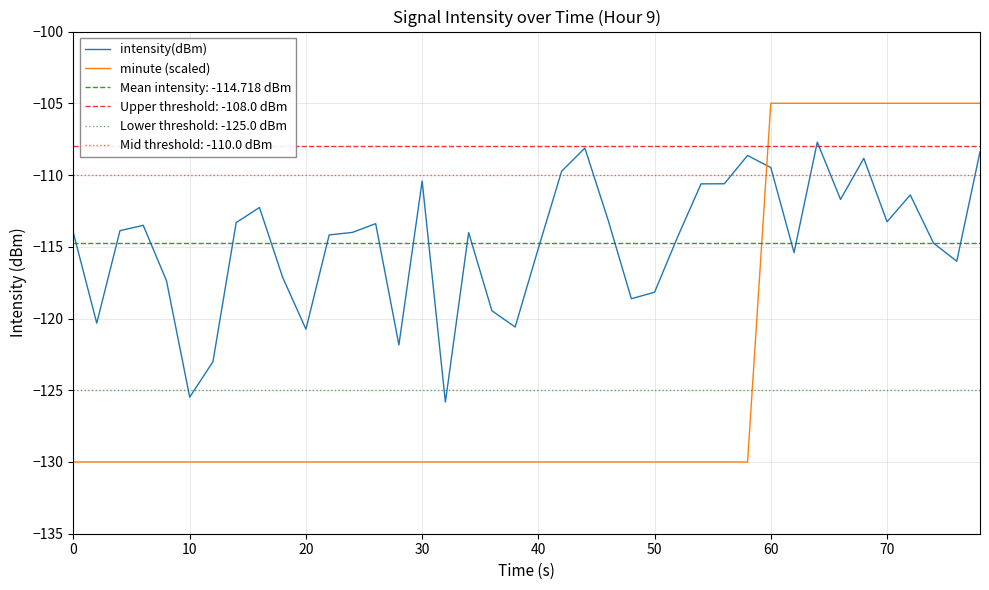

How many times do intensity(dBm) and minute (scaled) cross each other?

1